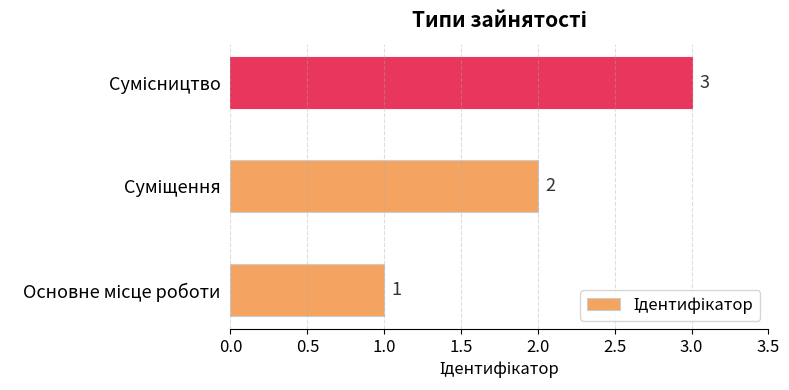

How many values are between 1 and 3?

3